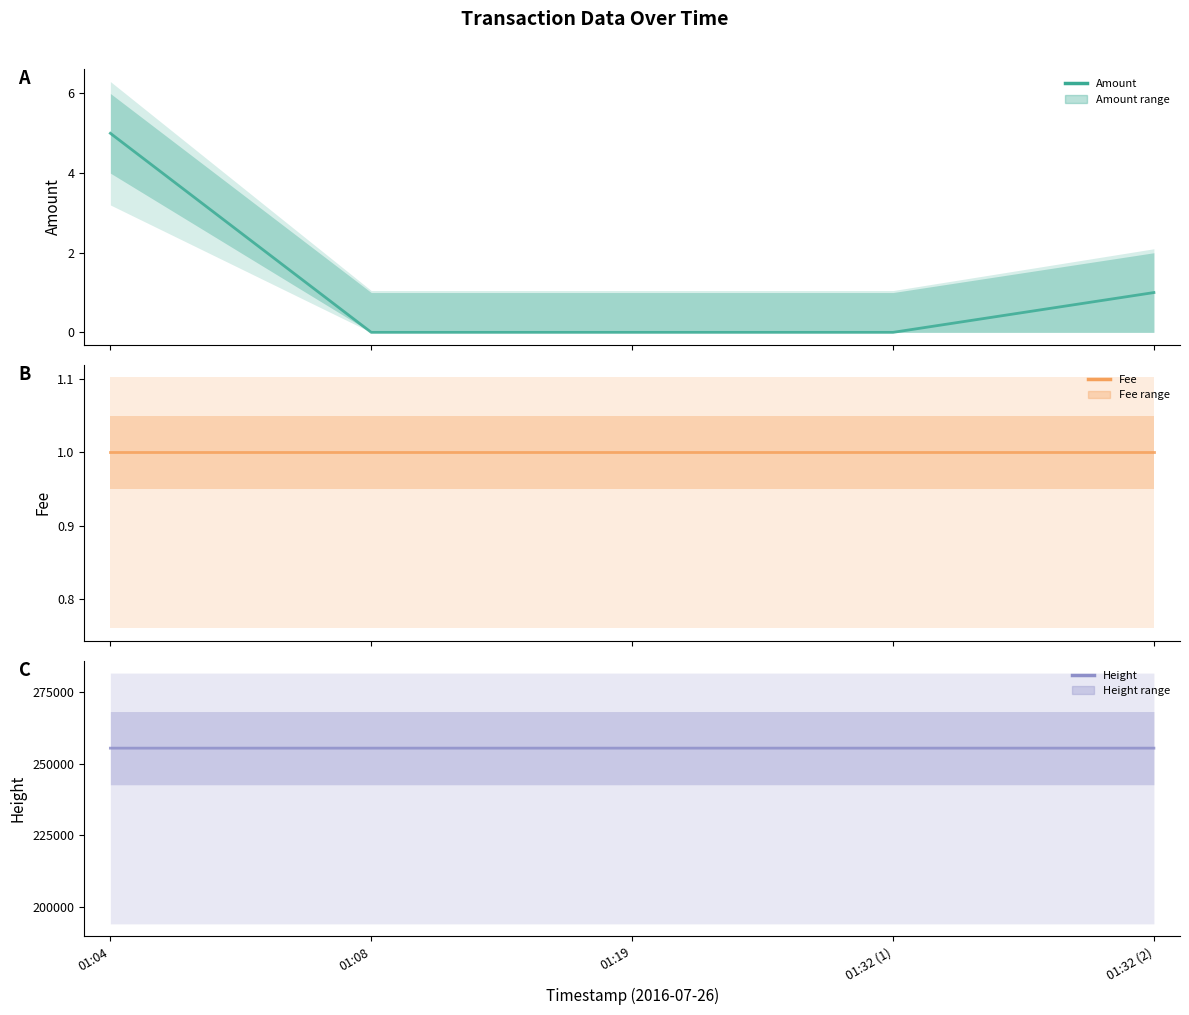

Which series has the largest range (max minus min)?

Height